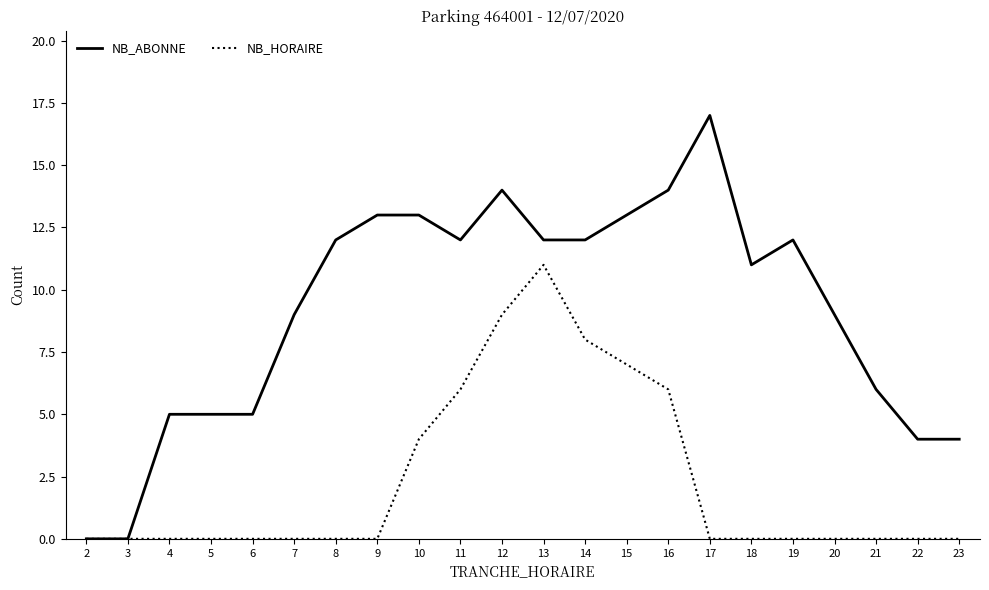

Reading left to right, what are all the values shown in this chart?

NB_ABONNE: 0	0	5	5	5	9	12	13	13	12	14	12	12	13	14	17	11	12	9	6	4	4
NB_HORAIRE: 0	0	0	0	0	0	0	0	4	6	9	11	8	7	6	0	0	0	0	0	0	0